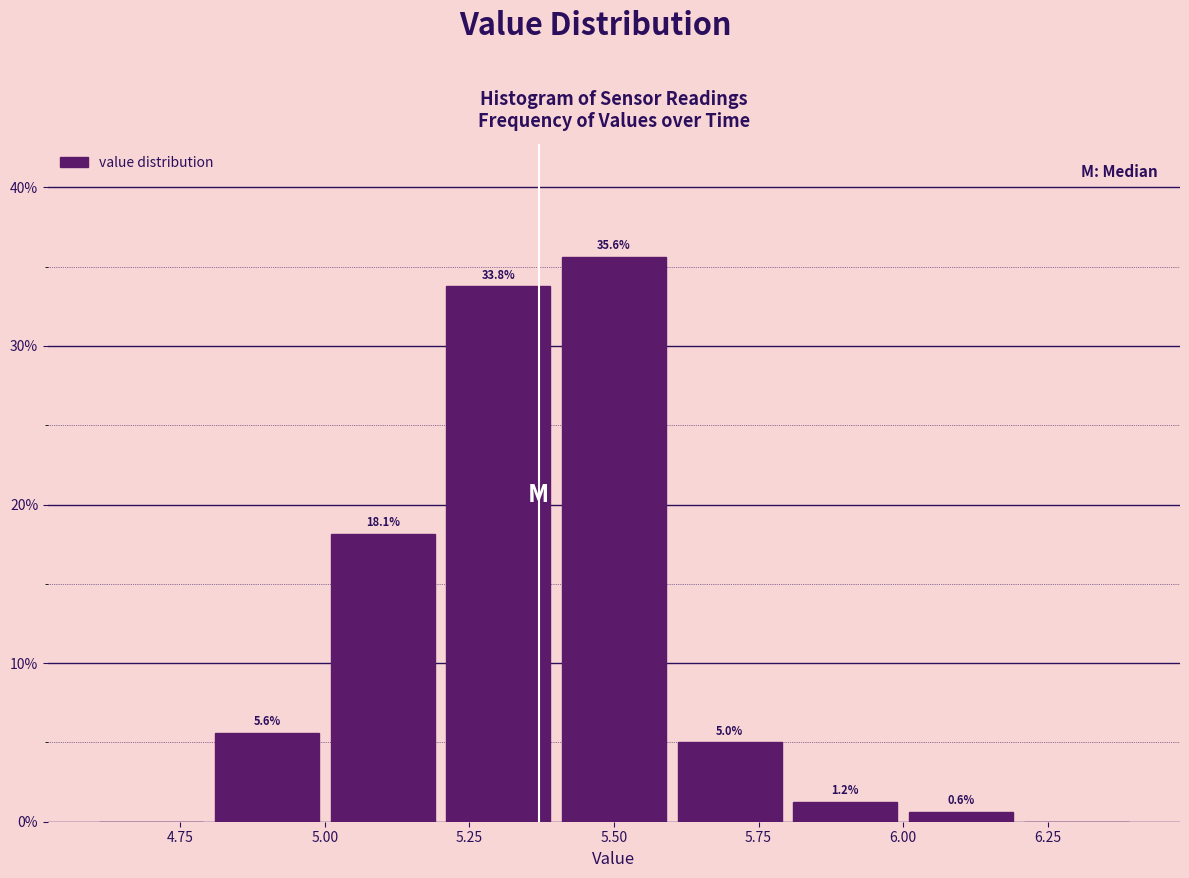

Which range on the x-axis has the tallest bar?

5.4 to 5.6